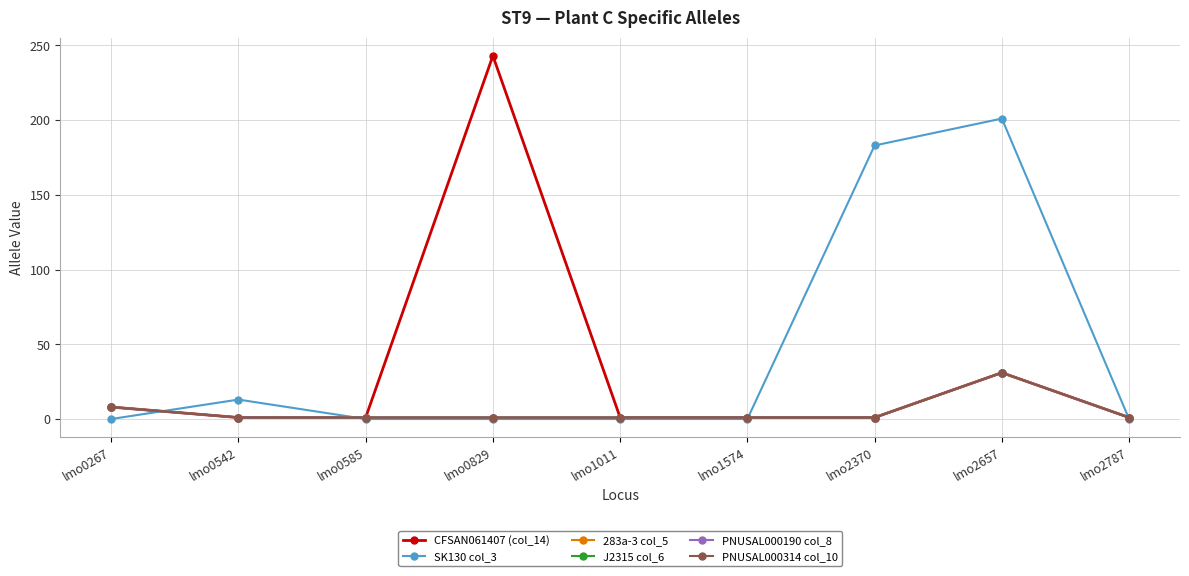

True or false: PNUSAL000190 col_8 and J2315 col_6 intersect in this chart.

False